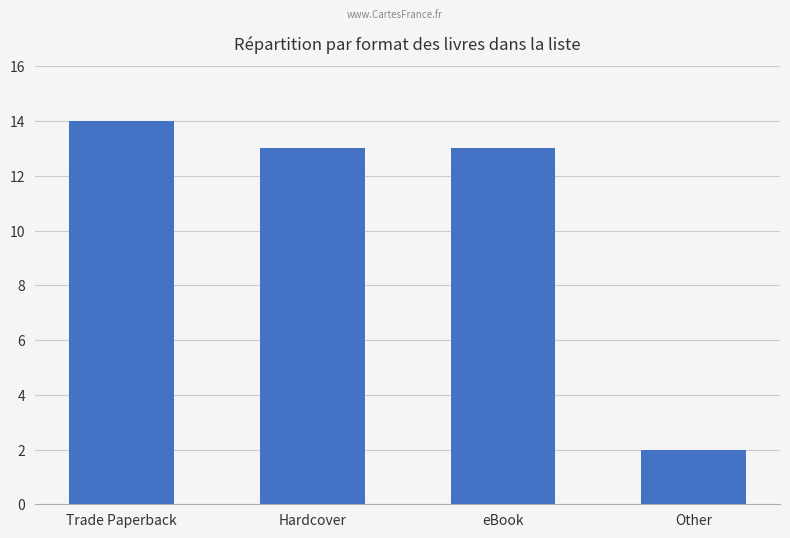

What is the value of the 2nd bar from the left?

13